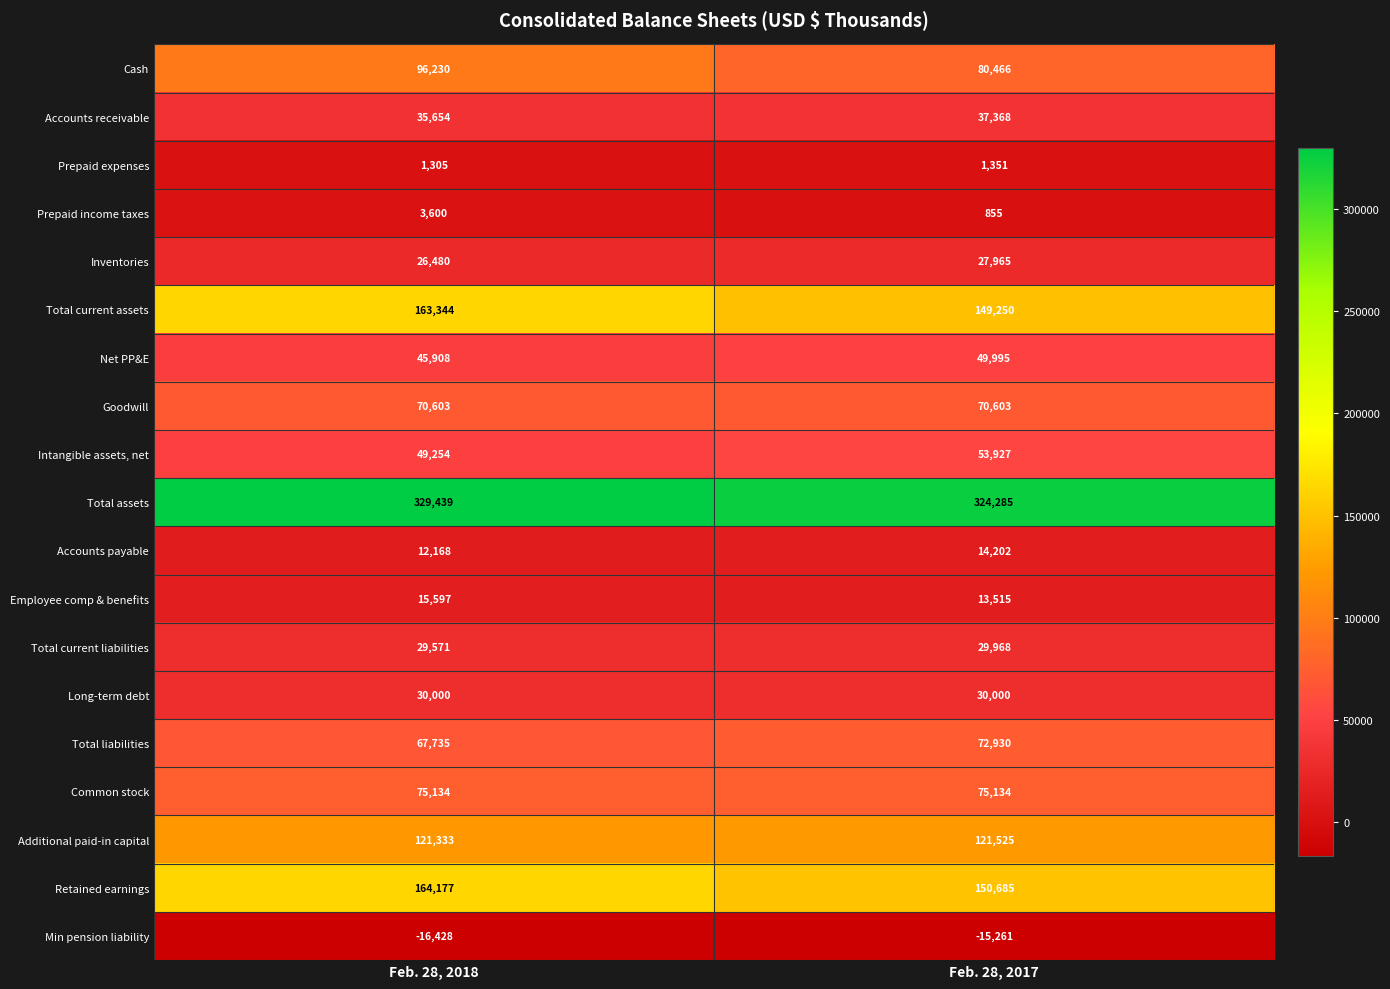

At how many categories does at least one series exceed 146098?

2